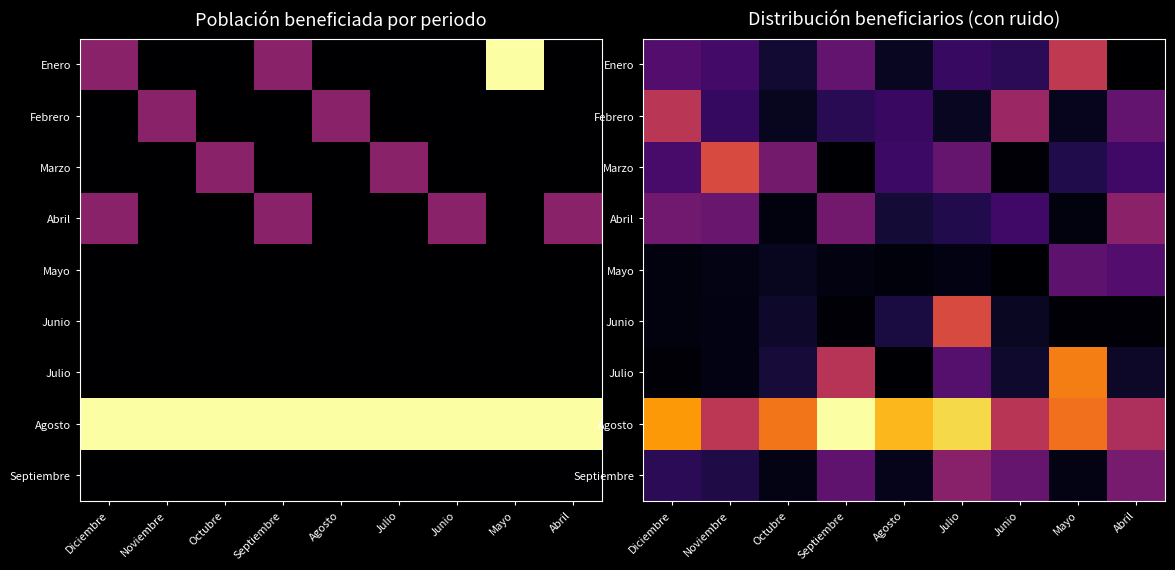

Rank the series at Agosto from highest to lowest value.

Agosto, Marzo, Febrero, Junio, Abril, Enero, Septiembre, Mayo, Julio